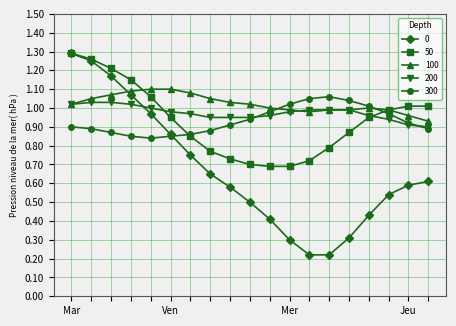

At how many categories does at least one series exceed 0?

19